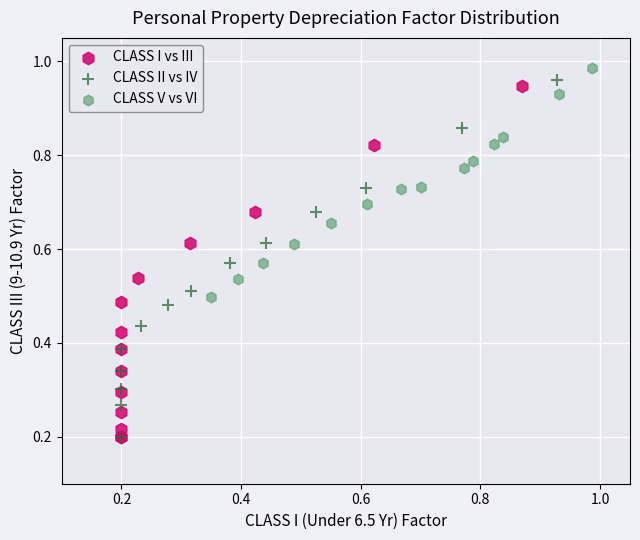

What are all the series names shown in the legend?

CLASS I vs III, CLASS II vs IV, CLASS V vs VI